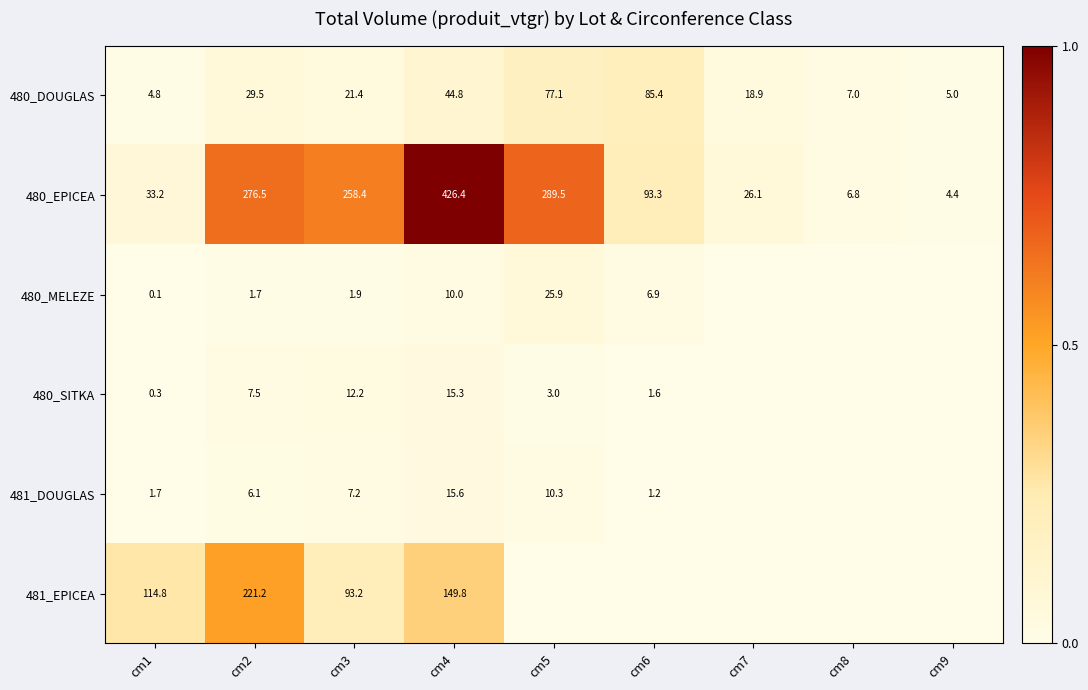

True or false: 480_MELEZE has a value of 25.9 at cm5.

True